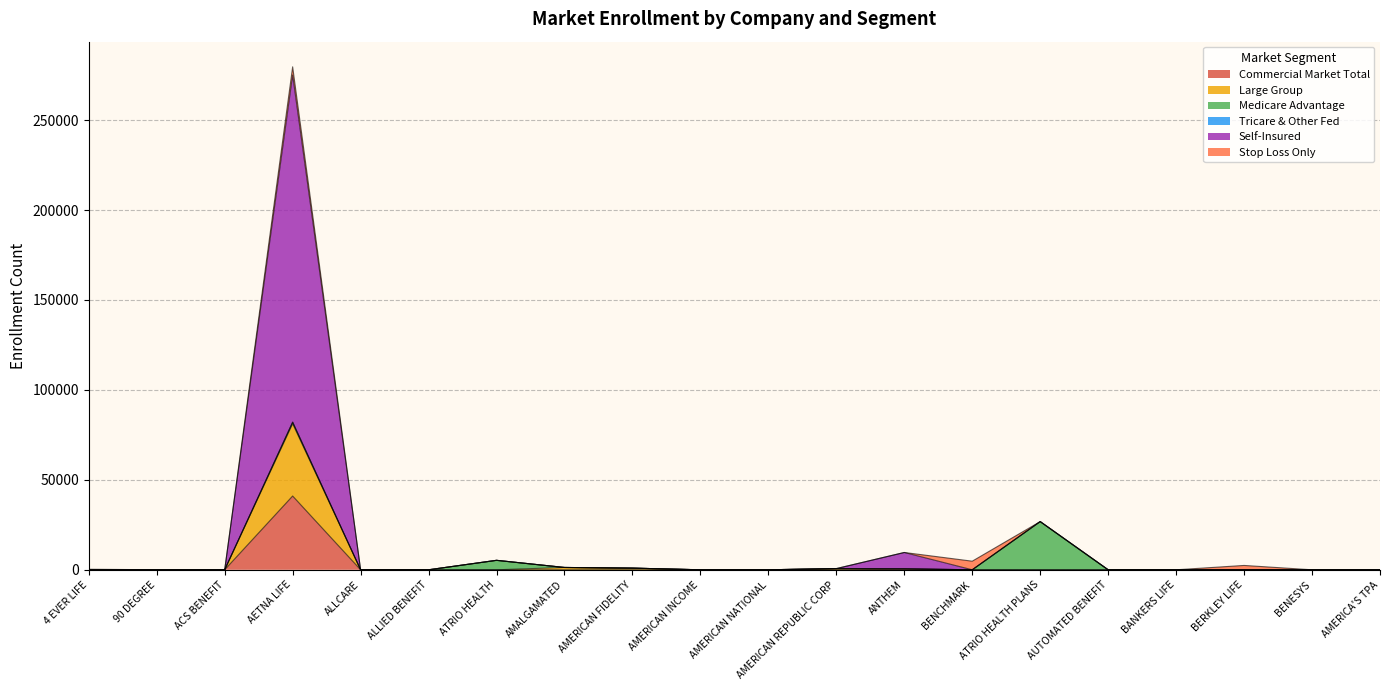

How many values in Commercial Market Total are above zero?

2